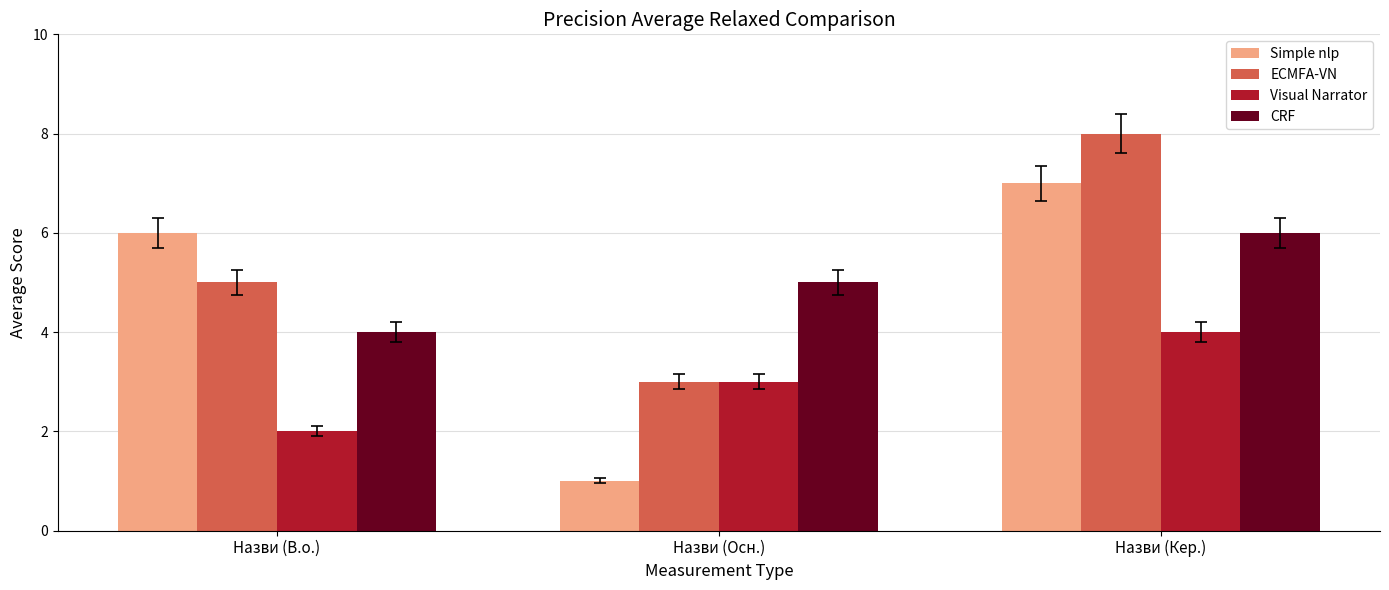

What is the difference between the ECMFA-VN values at Назви (В.о.) and Назви (Кер.)?

3